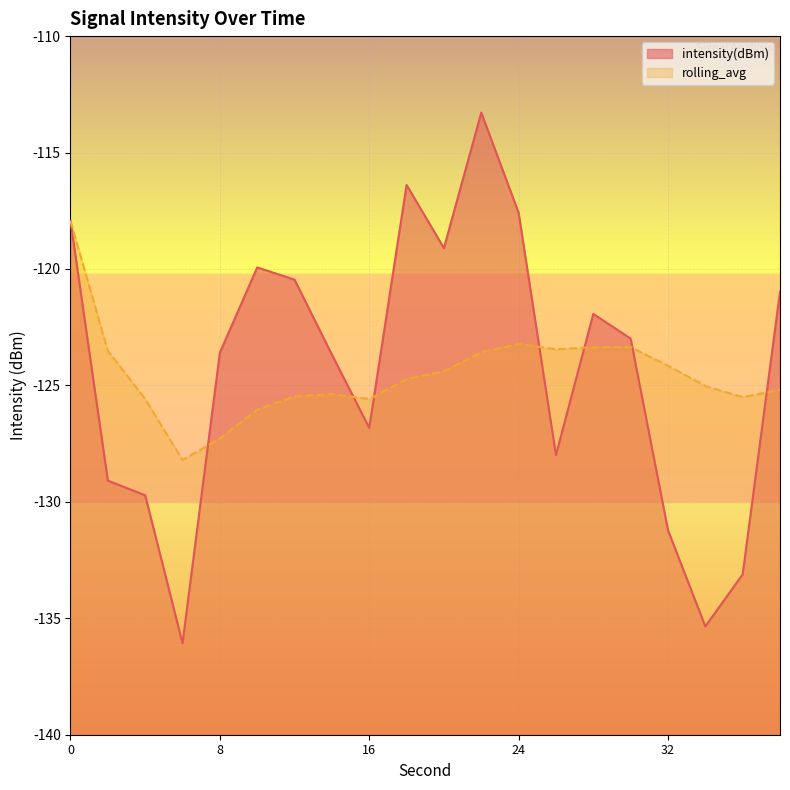

Read the rolling_avg value at 18.

-124.7